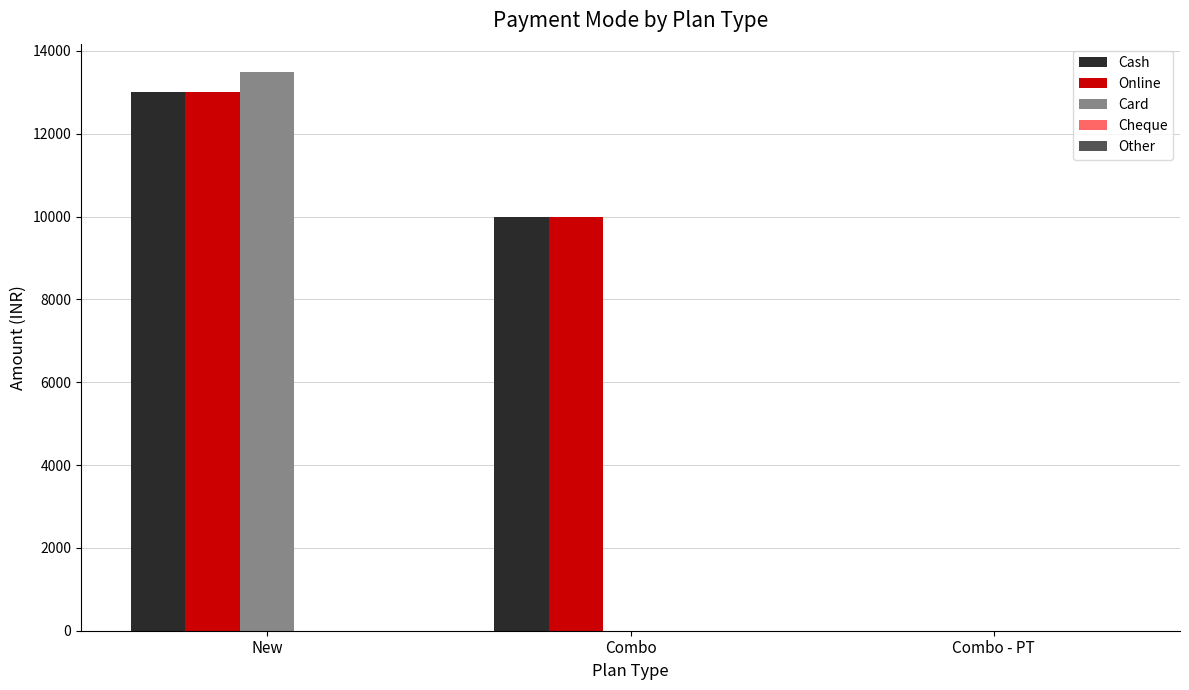

At which category is the sum across all series the highest?

New